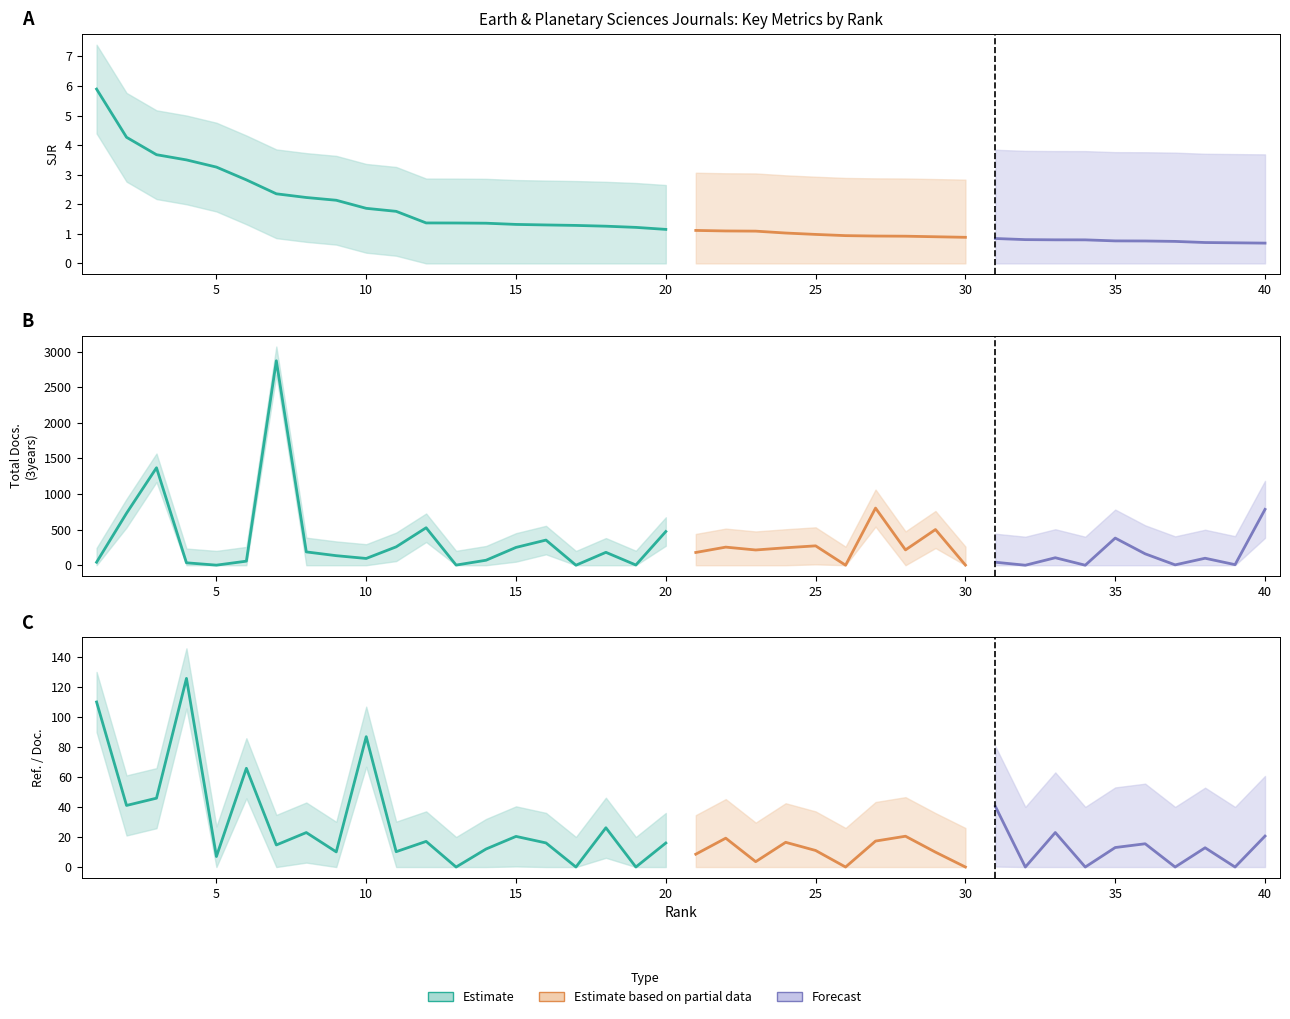

What is the difference between the maximum and minimum values in the Total Docs. (3years) series?

2870.0